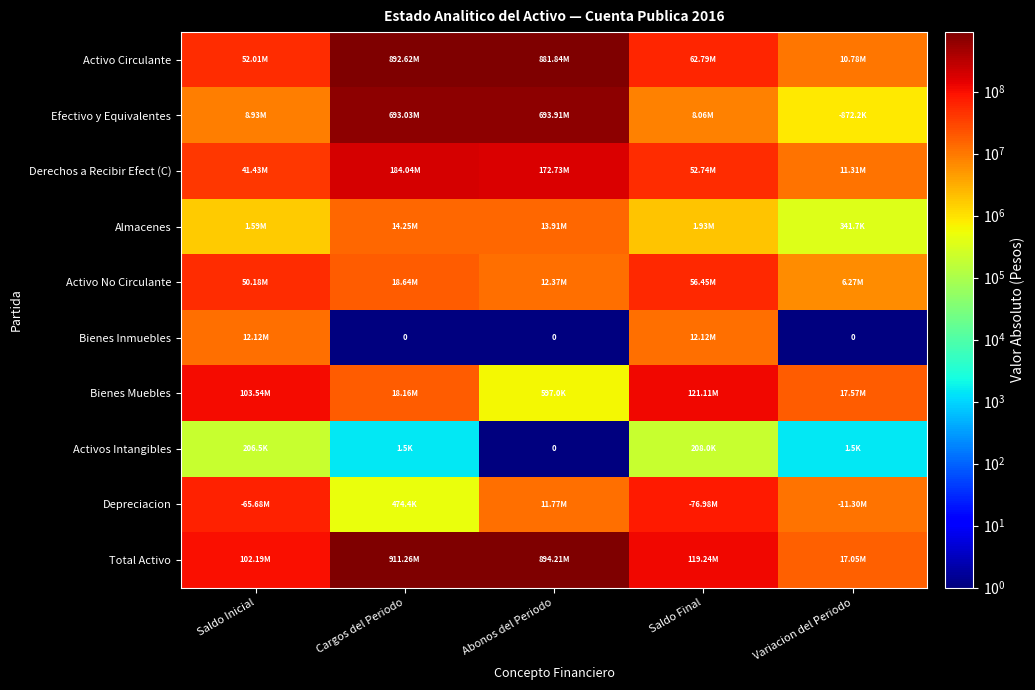

True or false: Activos Intangibles has a value of 296129.6 at Saldo Final.

False